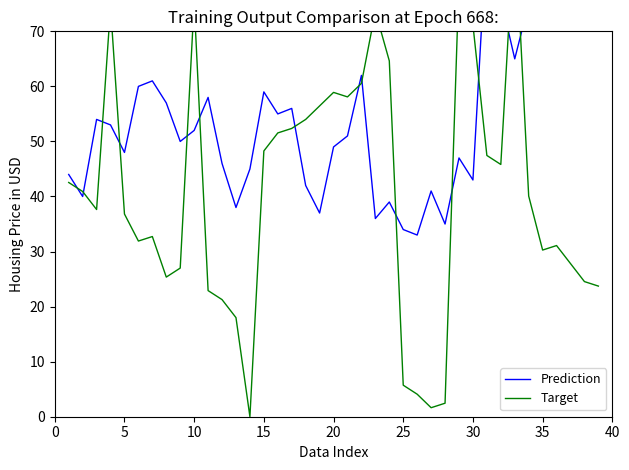

Does the chart display data point markers on the line(s)?

No